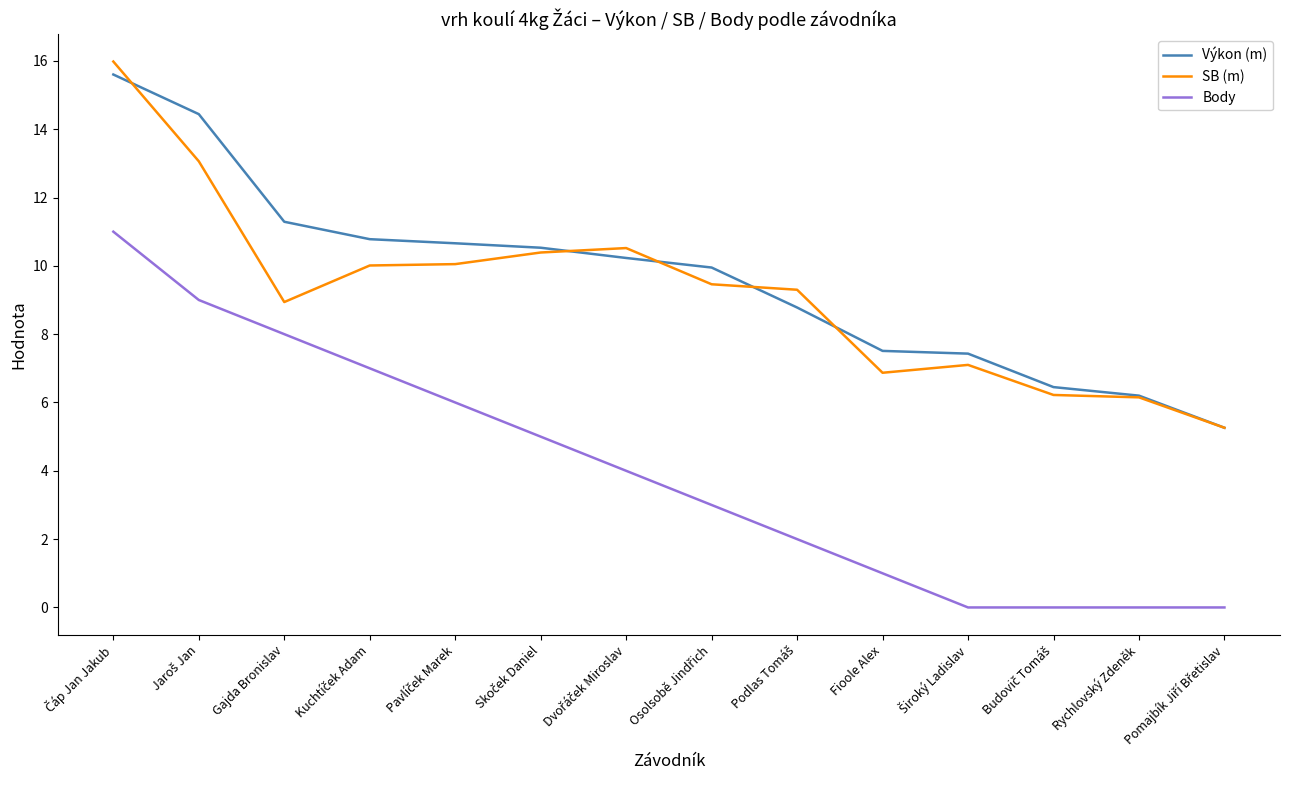

True or false: Body and Výkon (m) cross at least once.

False